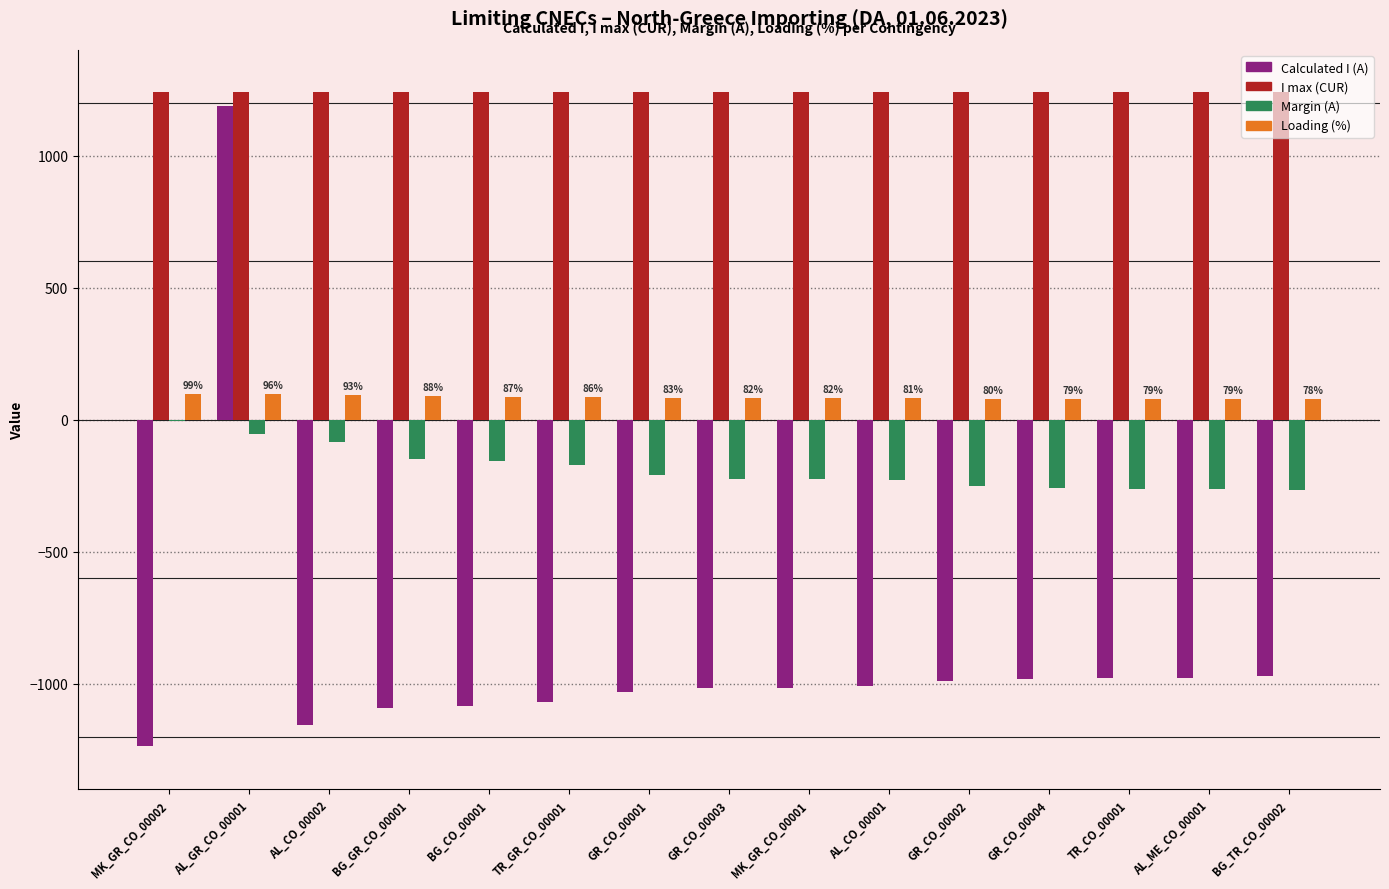

At which label does Loading (%) first exceed 82?

MK_GR_CO_00002